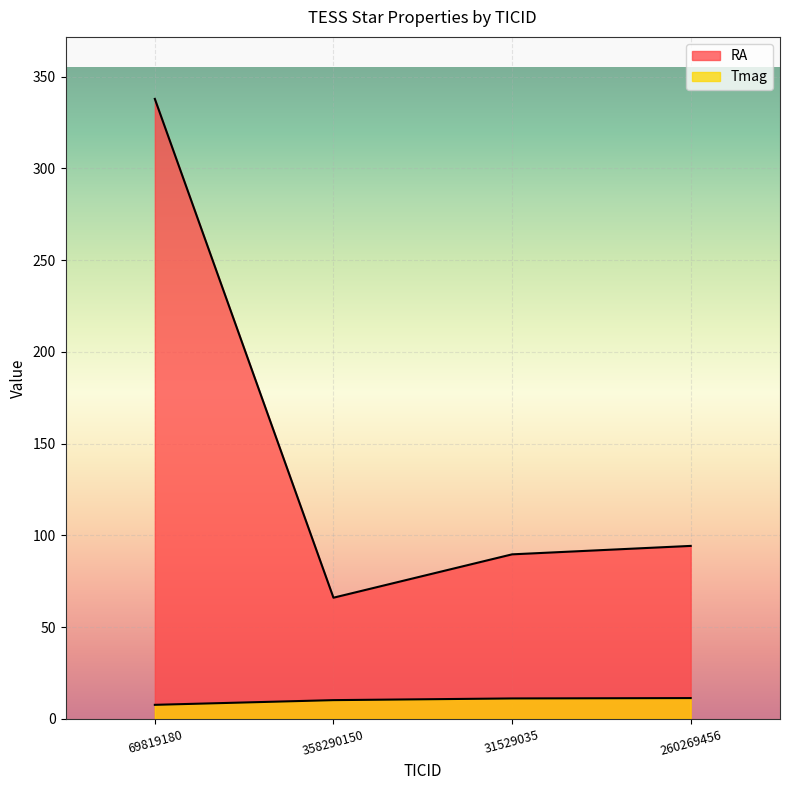

Between 31529035 and 358290150, which is larger?

31529035